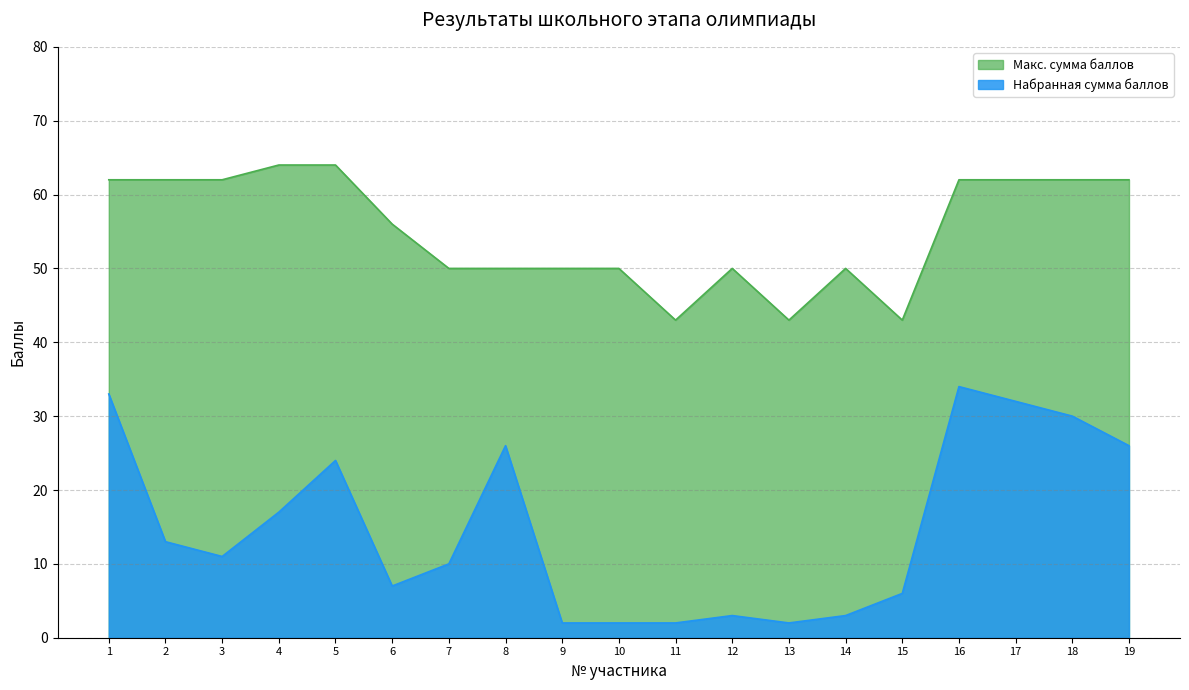

How many lines are shown in the chart?

2